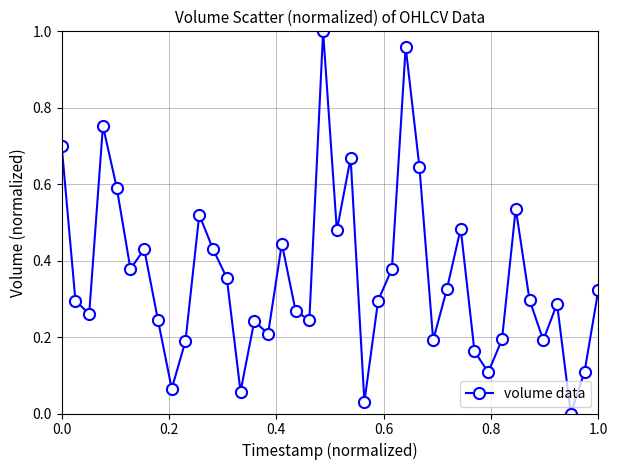

What is the sum of all values?

14.3